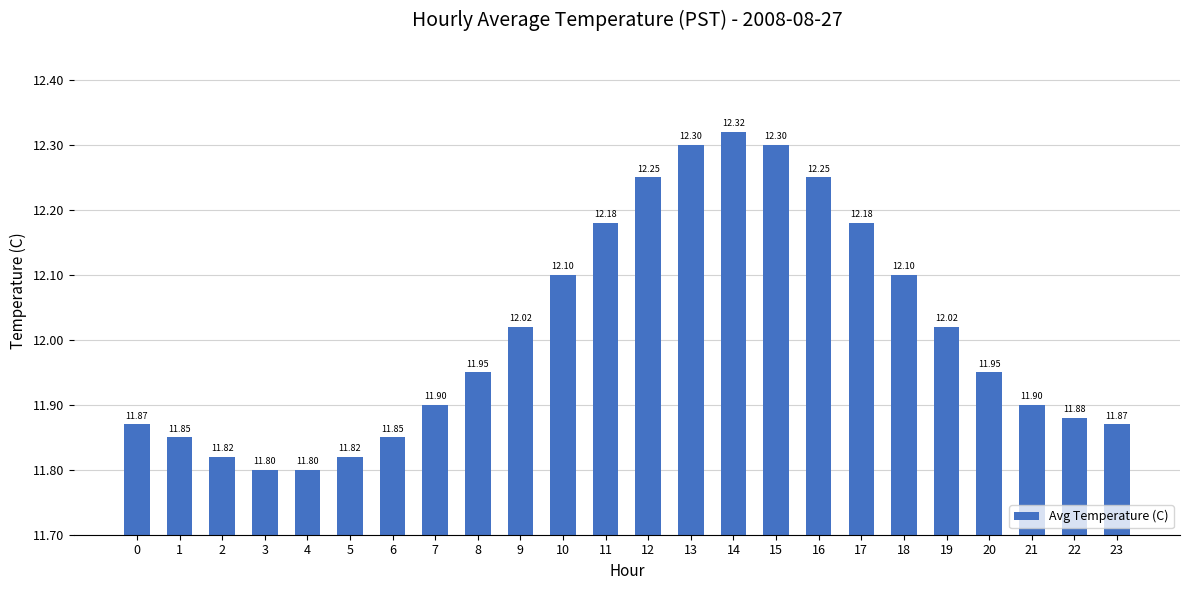

How many series are shown in this chart?

1